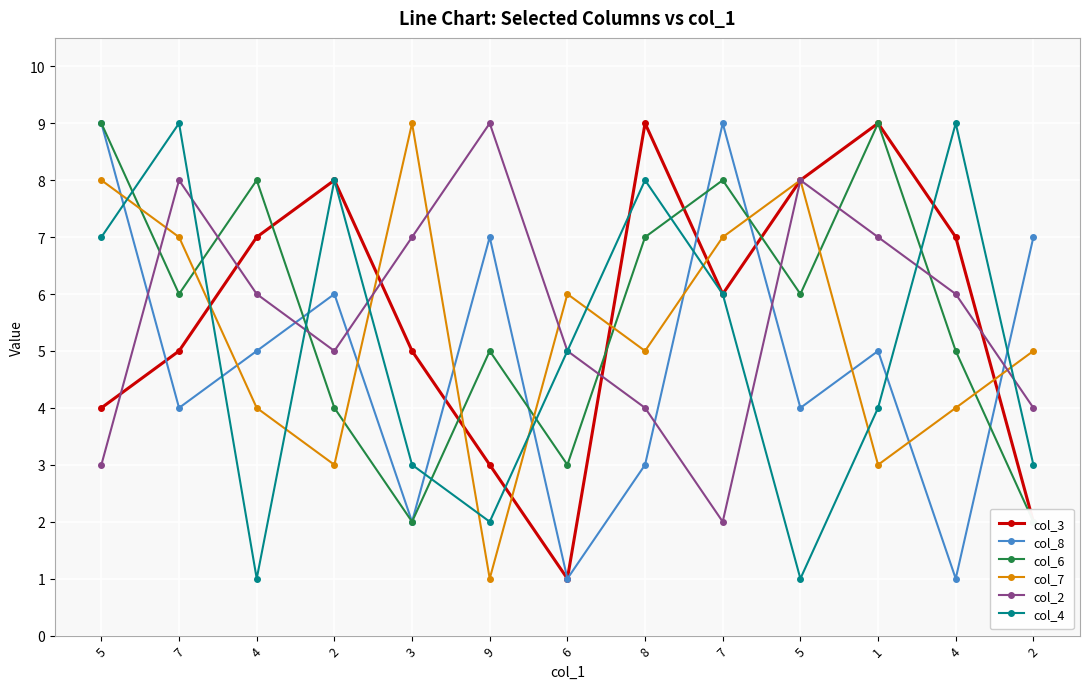

After their last crossing, which series has the higher values: col_8 or col_2?

col_8